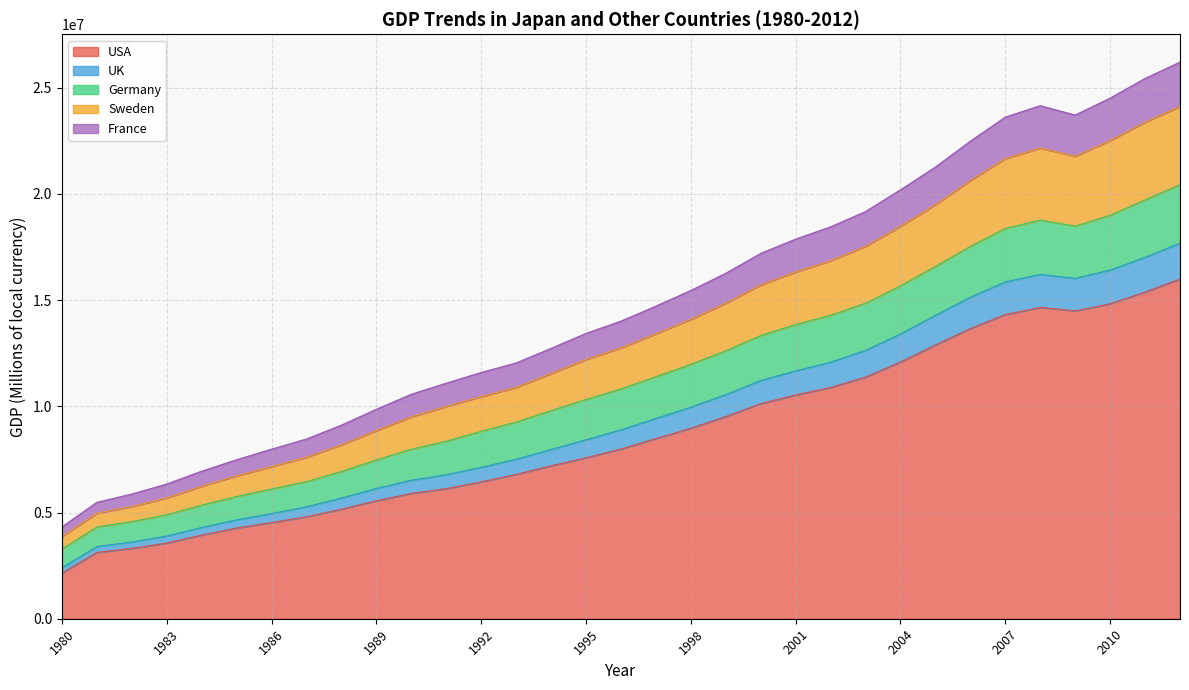

The Sweden series shows 8191543.7 at 1998. True or false?

False